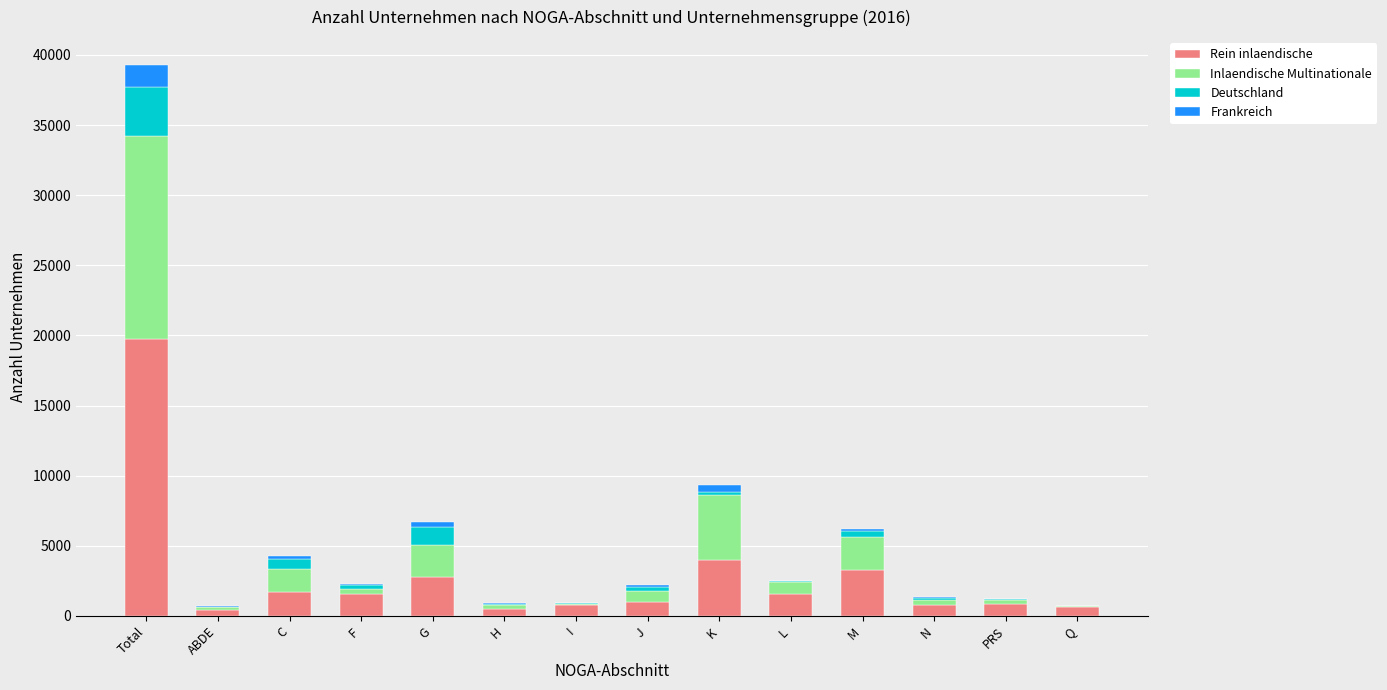

At which label is Rein inlaendische closest to 10087?

K